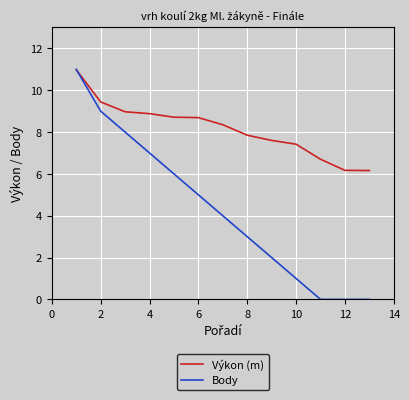

What is the minimum value for Výkon (m)?

6.2